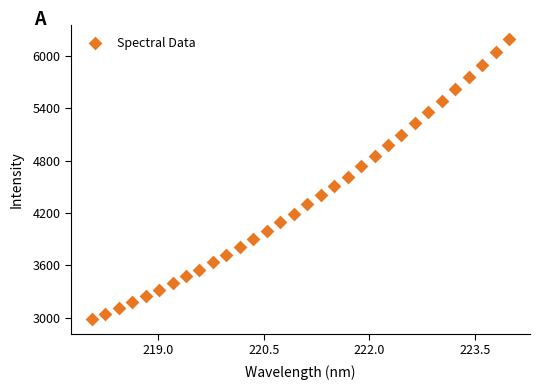

What is the range of X values (max minus min)?

5.9